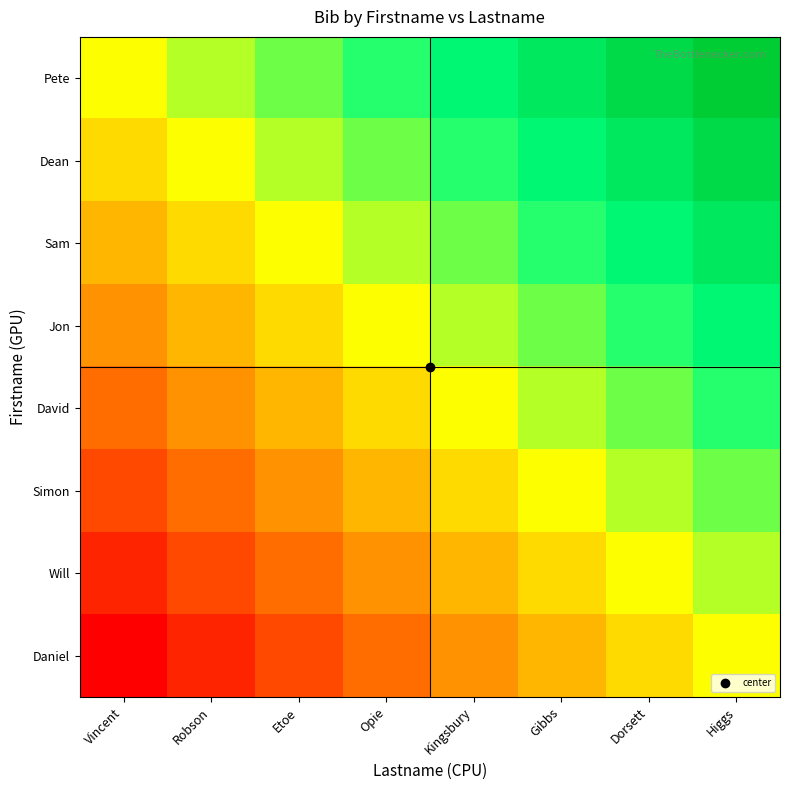

Reading left to right, transcribe all the data shown in this chart.

Pete: Vincent=0.5	Robson=0.6	Etoe=0.6	Opie=0.7	Kingsbury=0.8	Gibbs=0.9	Dorsett=0.9	Higgs=1.0
Dean: Vincent=0.4	Robson=0.5	Etoe=0.6	Opie=0.6	Kingsbury=0.7	Gibbs=0.8	Dorsett=0.9	Higgs=0.9
Sam: Vincent=0.4	Robson=0.4	Etoe=0.5	Opie=0.6	Kingsbury=0.6	Gibbs=0.7	Dorsett=0.8	Higgs=0.9
Jon: Vincent=0.3	Robson=0.4	Etoe=0.4	Opie=0.5	Kingsbury=0.6	Gibbs=0.6	Dorsett=0.7	Higgs=0.8
David: Vincent=0.2	Robson=0.3	Etoe=0.4	Opie=0.4	Kingsbury=0.5	Gibbs=0.6	Dorsett=0.6	Higgs=0.7
Simon: Vincent=0.1	Robson=0.2	Etoe=0.3	Opie=0.4	Kingsbury=0.4	Gibbs=0.5	Dorsett=0.6	Higgs=0.6
Will: Vincent=0.1	Robson=0.1	Etoe=0.2	Opie=0.3	Kingsbury=0.4	Gibbs=0.4	Dorsett=0.5	Higgs=0.6
Daniel: Vincent=0.0	Robson=0.1	Etoe=0.1	Opie=0.2	Kingsbury=0.3	Gibbs=0.4	Dorsett=0.4	Higgs=0.5